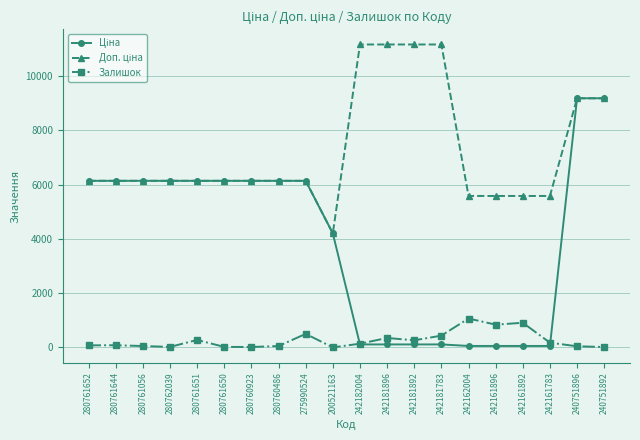

What is the difference between the Залишок values at 240751896 and 280761652?

34.0